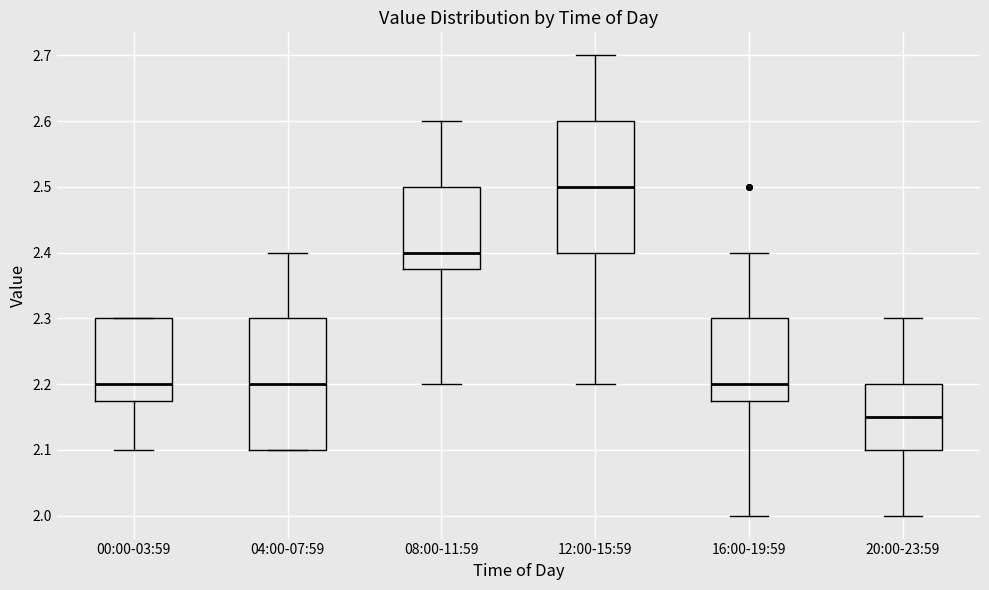

Reading left to right, transcribe this box plot: for each box, give where its median line is, the range the box spans, and where its two whiskers end, as read against the y-axis. The values are not printed on the chart, so give them approximately, as read against the axis.

00:00-03:59: median 2.20, box 2.18 to 2.30, whiskers 2.10 to 2.30
04:00-07:59: median 2.20, box 2.10 to 2.30, whiskers 2.10 to 2.40
08:00-11:59: median 2.40, box 2.38 to 2.50, whiskers 2.20 to 2.60
12:00-15:59: median 2.50, box 2.40 to 2.60, whiskers 2.20 to 2.70
16:00-19:59: median 2.20, box 2.18 to 2.30, whiskers 2.00 to 2.40
20:00-23:59: median 2.15, box 2.10 to 2.20, whiskers 2.00 to 2.30